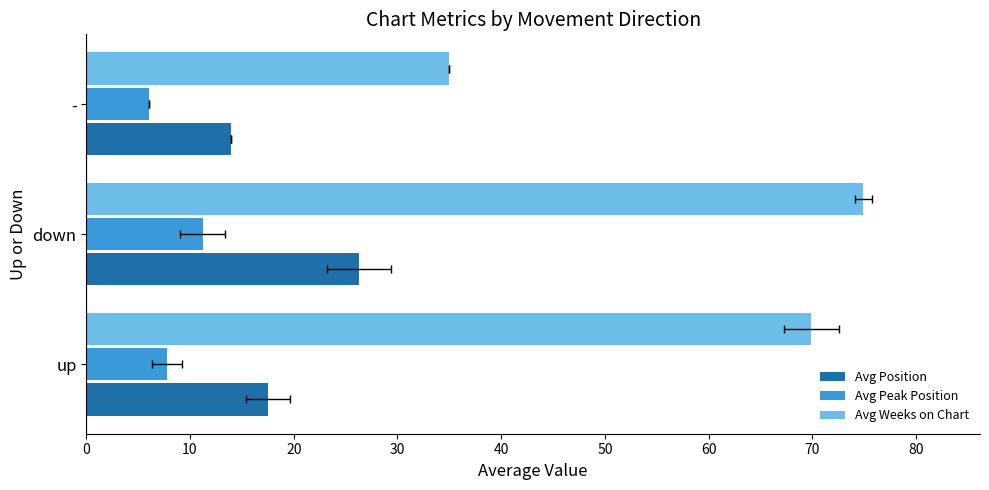

How many bars are there in total?

9